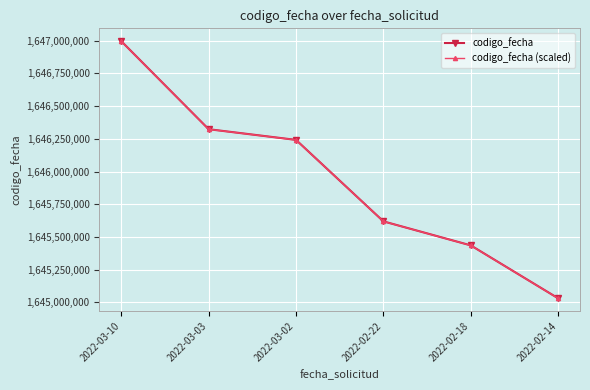

What value does the codigo_fecha (scaled) series have at 2022-03-10?

1646996045.9